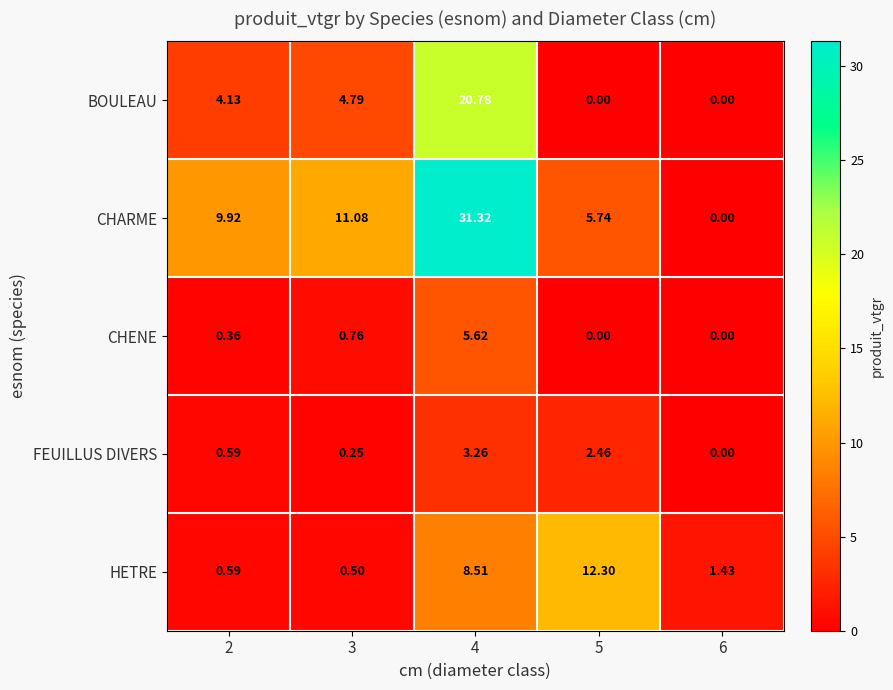

List the series in order of their peak value, lowest first.

FEUILLUS DIVERS, CHENE, HETRE, BOULEAU, CHARME